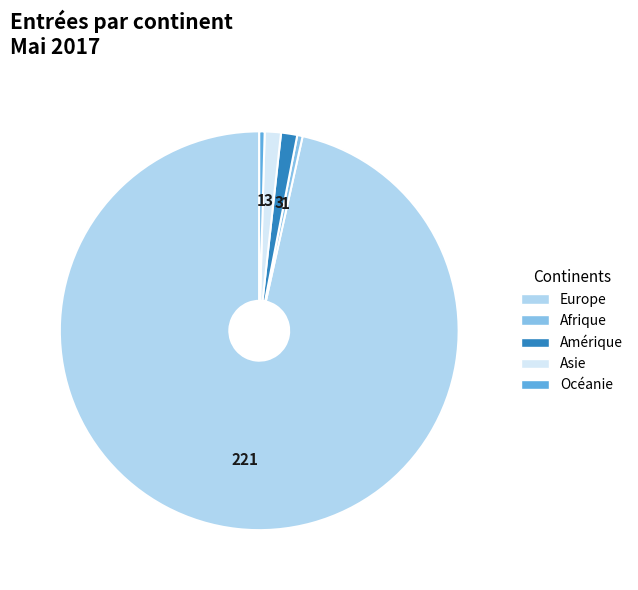

Is it true that Asie is 11% of the pie?

False